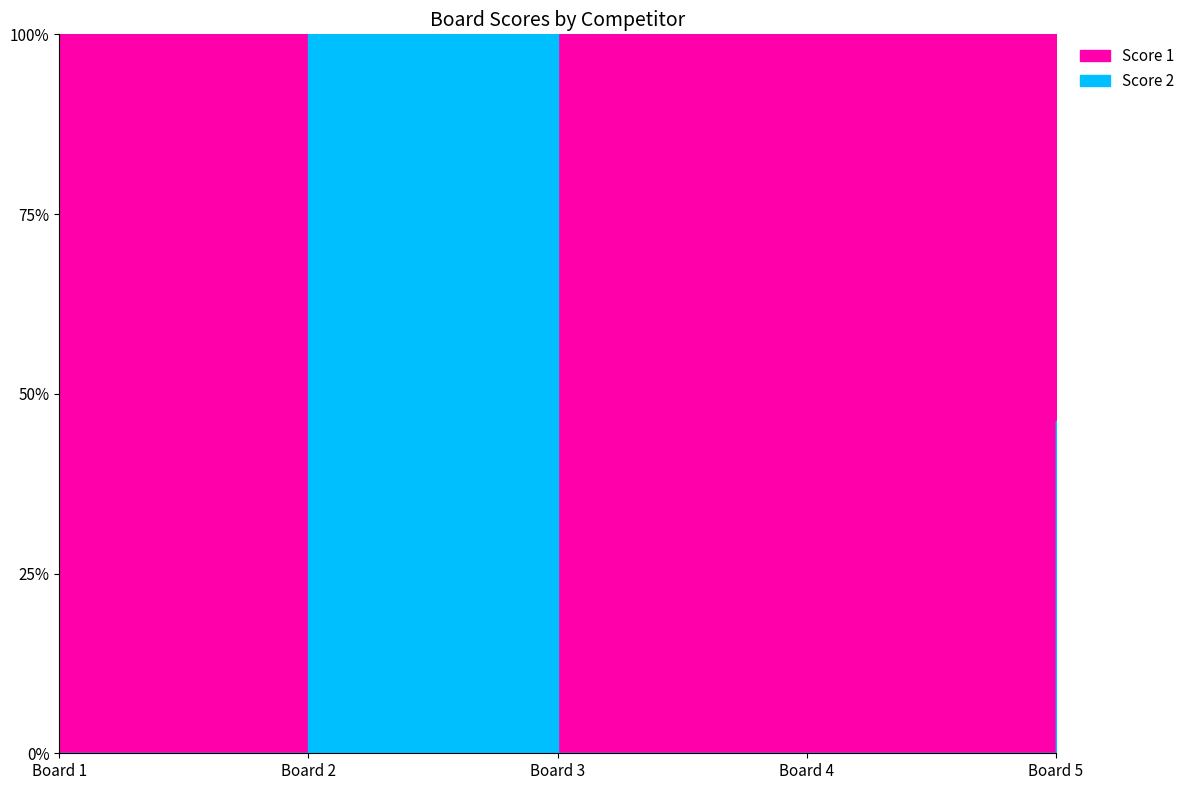

Where is the first local maximum for Score 2?

2